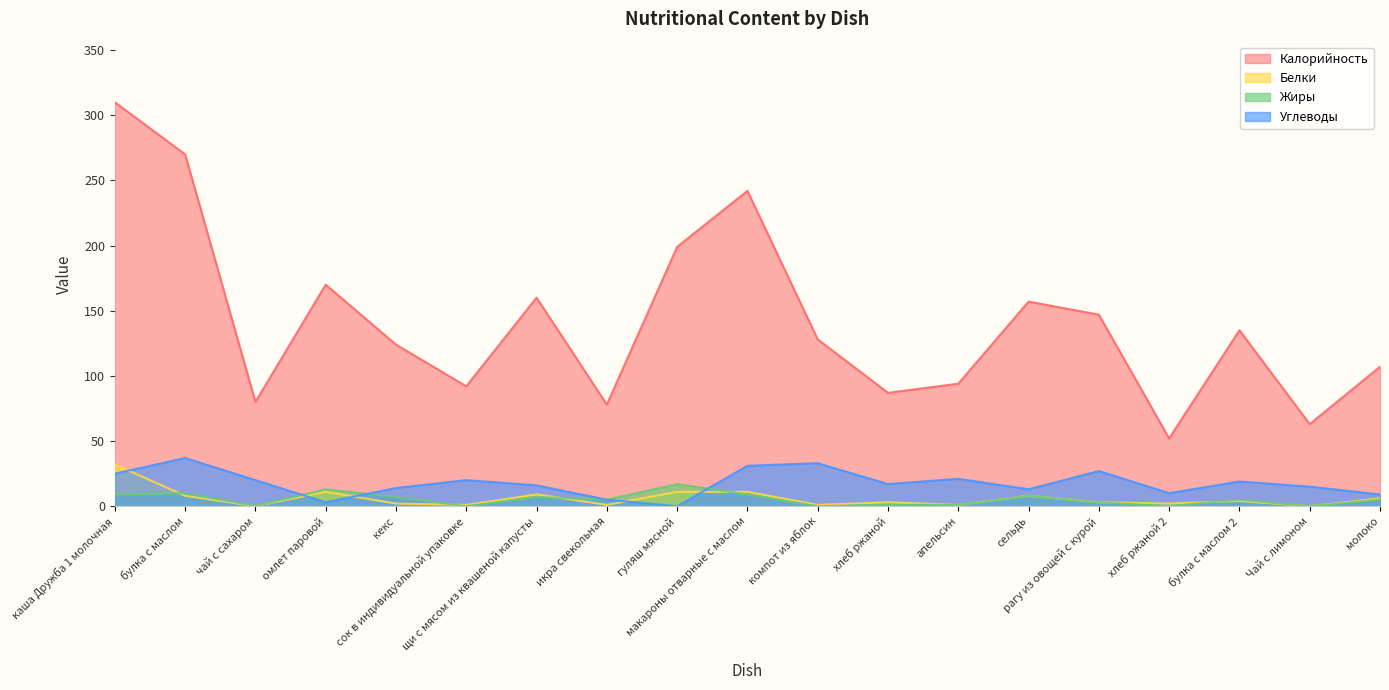

Reading right to left, list all the values displayed in this chart.

Калорийность: молоко=107	Чай с лимоном=63	булка с маслом 2=135	хлеб ржаной 2=52	рагу из овощей с курой=147	сельдь=157	апельсин=94	хлеб ржаной=87	компот из яблок=128	макароны отварные с маслом=242	гуляш мясной=199	икра свекольная=78	щи с мясом из квашеной капусты=160	сок в индивидуальной упаковке=92	кекс=124	омлет паровой=170	чай с сахаром=80	булка с маслом=270	каша Дружба 1 молочная=310
Белки: молоко=6	Чай с лимоном=0	булка с маслом 2=4	хлеб ржаной 2=2	рагу из овощей с курой=3	сельдь=8	апельсин=1	хлеб ржаной=3	компот из яблок=1	макароны отварные с маслом=11	гуляш мясной=11	икра свекольная=1	щи с мясом из квашеной капусты=9	сок в индивидуальной упаковке=1	кекс=2	омлет паровой=11	чай с сахаром=0	булка с маслом=8	каша Дружба 1 молочная=32
Жиры: молоко=5	Чай с лимоном=0	булка с маслом 2=5	хлеб ржаной 2=0	рагу из овощей с курой=3	сельдь=8	апельсин=1	хлеб ржаной=1	компот из яблок=0	макароны отварные с маслом=9	гуляш мясной=17	икра свекольная=5	щи с мясом из квашеной капусты=7	сок в индивидуальной упаковке=0	кекс=7	омлет паровой=13	чай с сахаром=0	булка с маслом=10	каша Дружба 1 молочная=9
Углеводы: молоко=9	Чай с лимоном=15	булка с маслом 2=19	хлеб ржаной 2=10	рагу из овощей с курой=27	сельдь=13	апельсин=21	хлеб ржаной=17	компот из яблок=33	макароны отварные с маслом=31	гуляш мясной=0	икра свекольная=5	щи с мясом из квашеной капусты=16	сок в индивидуальной упаковке=20	кекс=14	омлет паровой=3	чай с сахаром=20	булка с маслом=37	каша Дружба 1 молочная=25